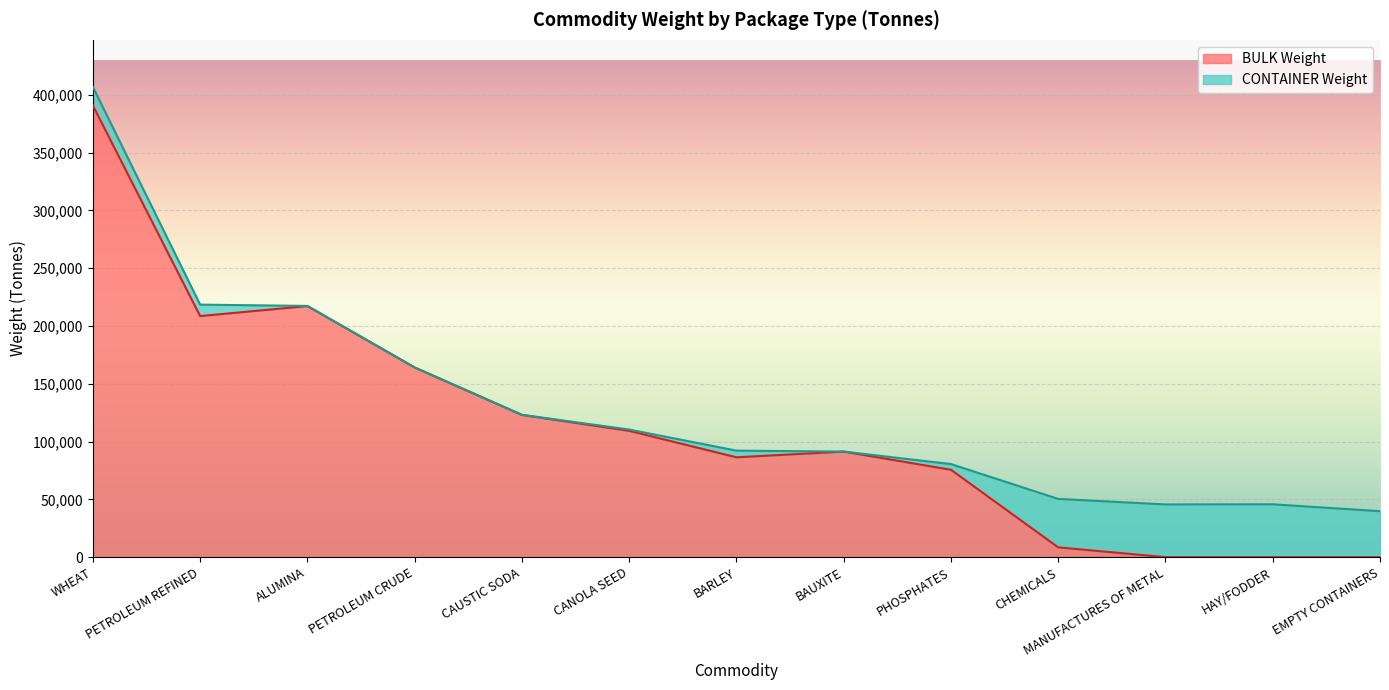

How many lines are shown in the chart?

2